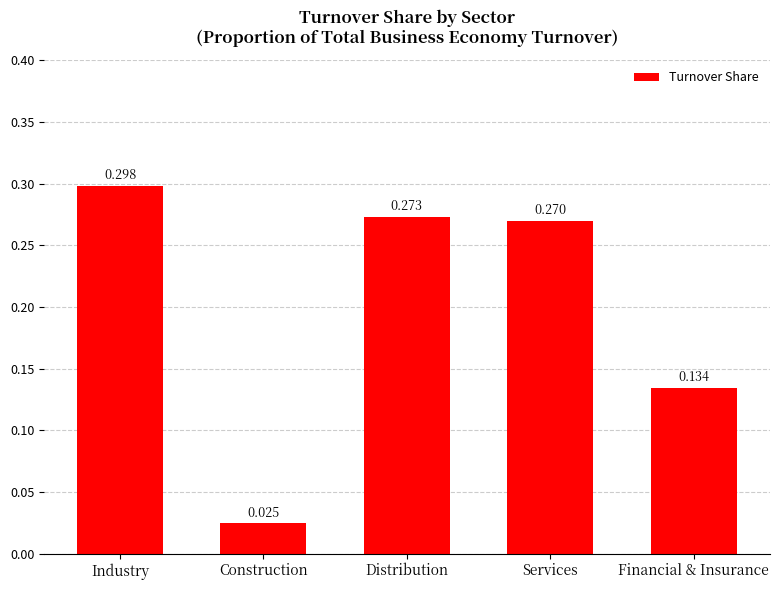

List the labels in order of value, smallest first.

Construction, Financial & Insurance, Services, Distribution, Industry